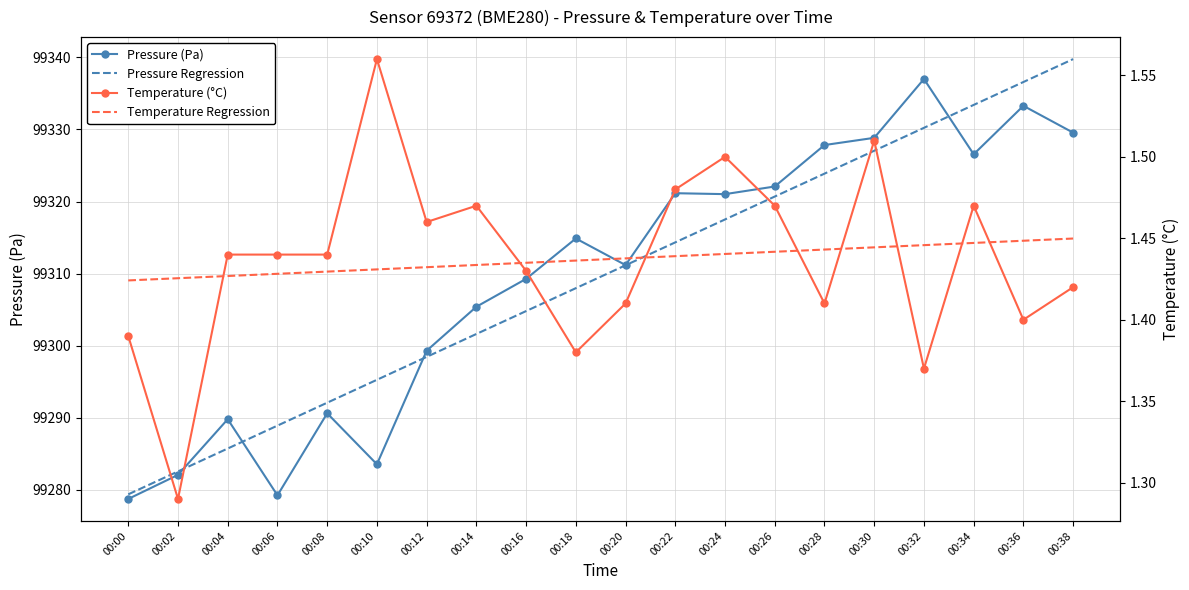

What is the minimum value shown in the chart?

1.3